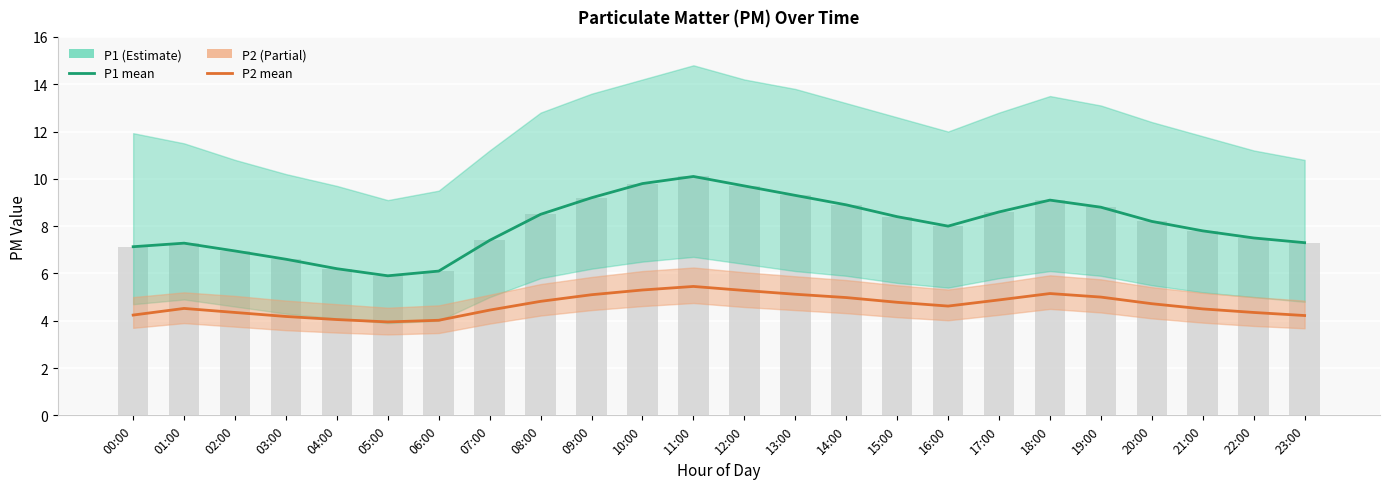

How many categories are shown in the chart?

24